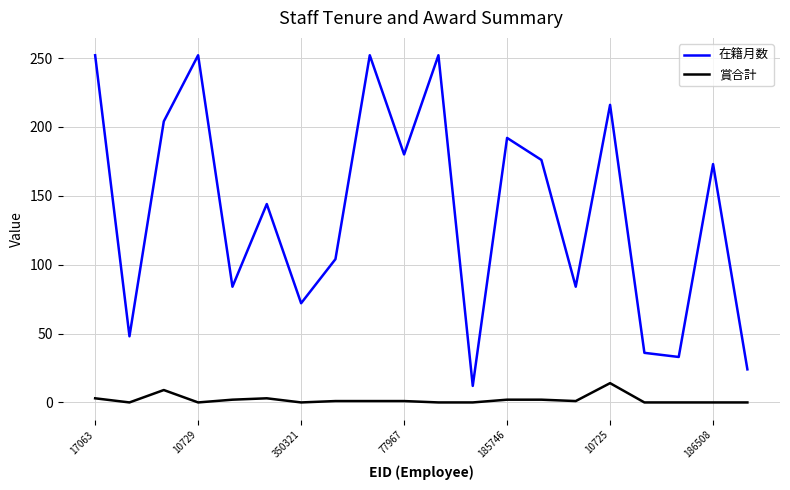

Which series has the largest total across all categories?

在籍月数